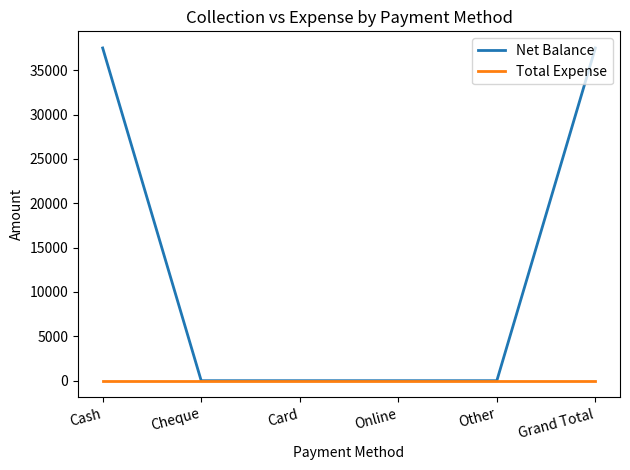

The Net Balance series shows 24301 at Cash. True or false?

False